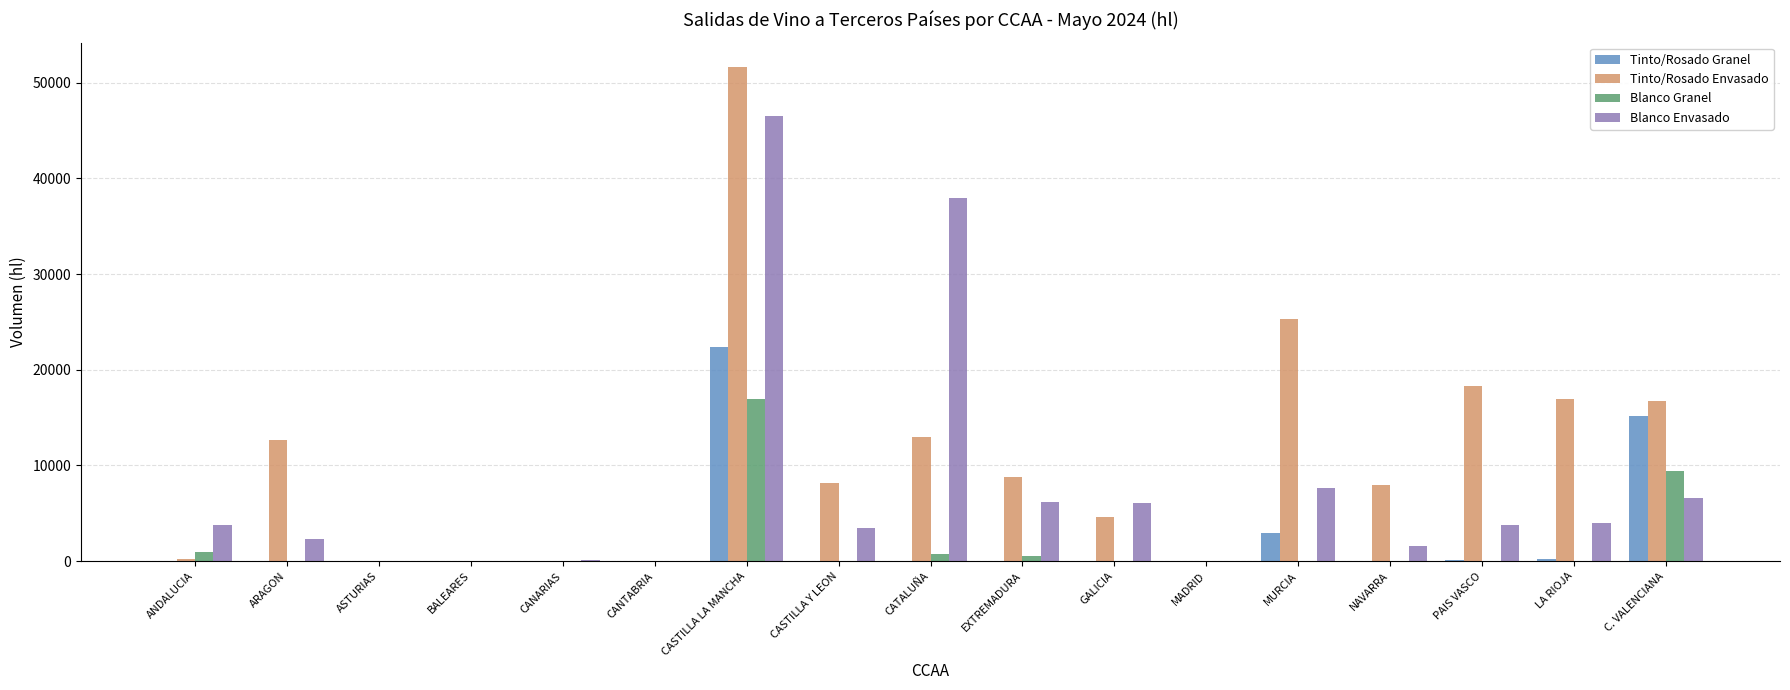

What is the total value across all series at GALICIA?

10744